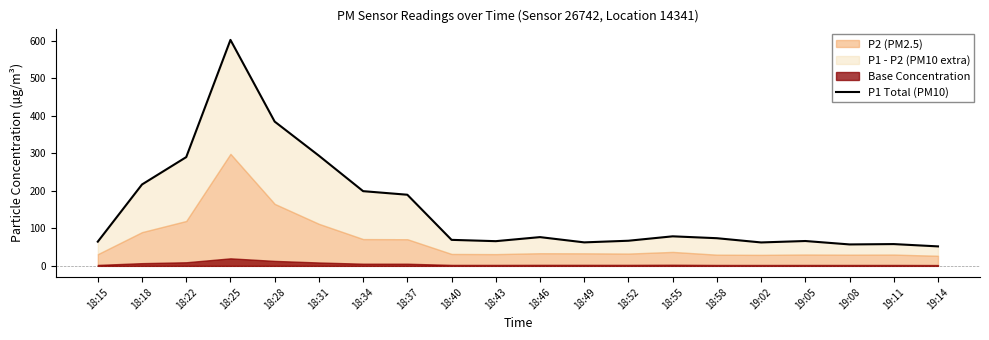

What is the difference between the second highest and second lowest values?

327.4